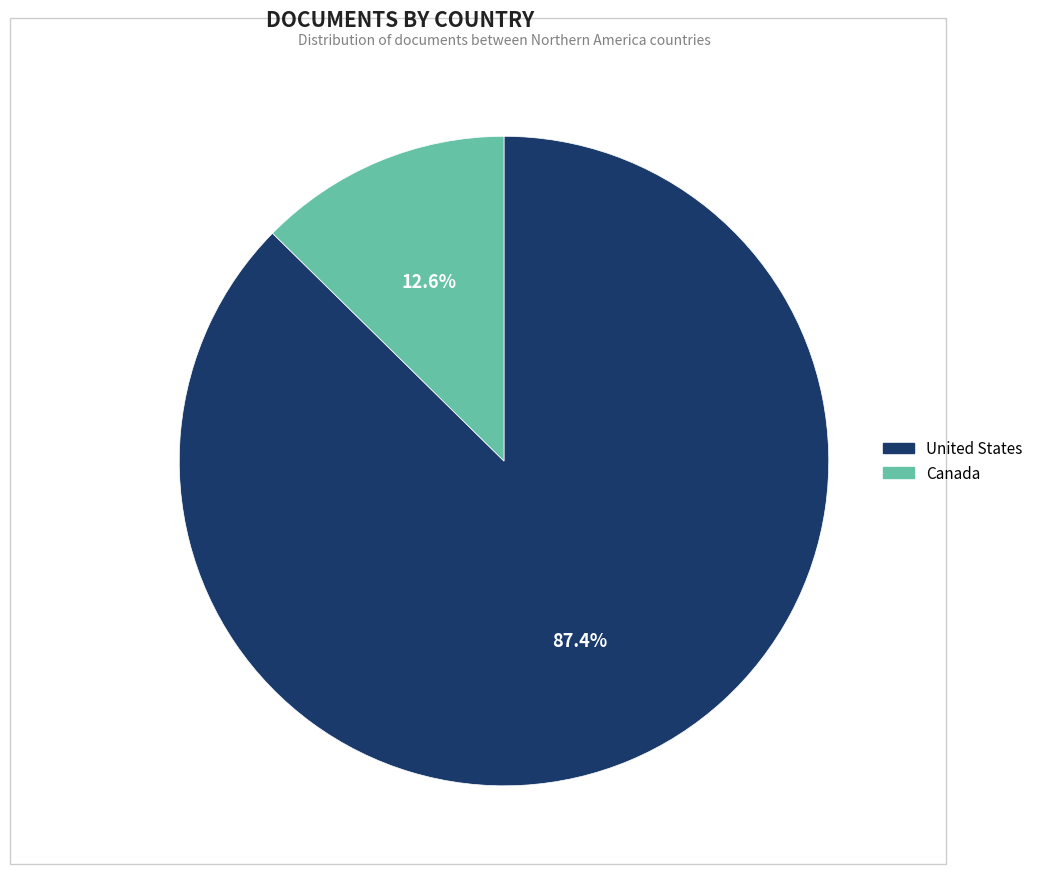

To the nearest percent, what percentage of the pie is United States?

87%